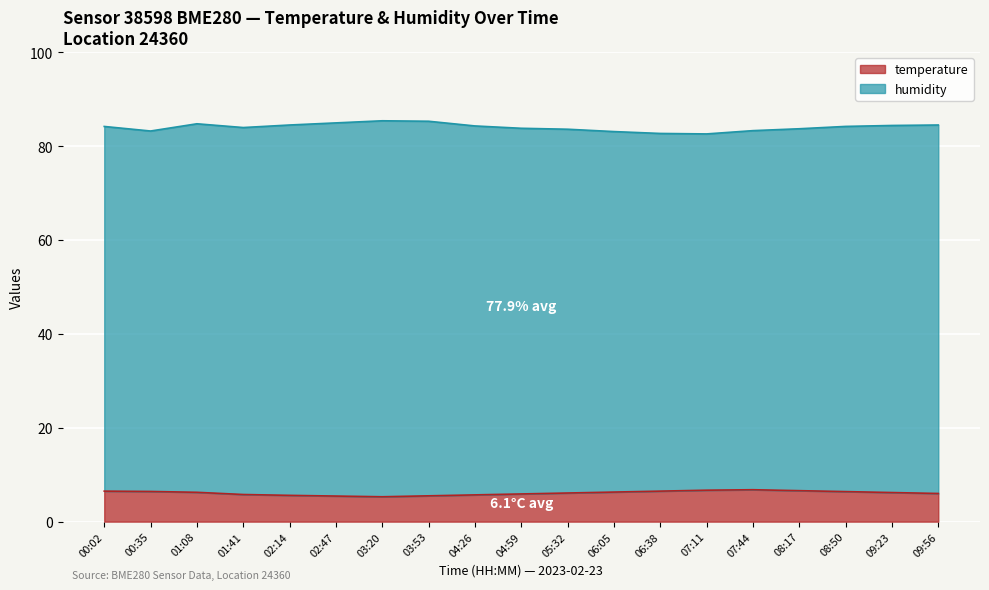

What is the average value?

6.1